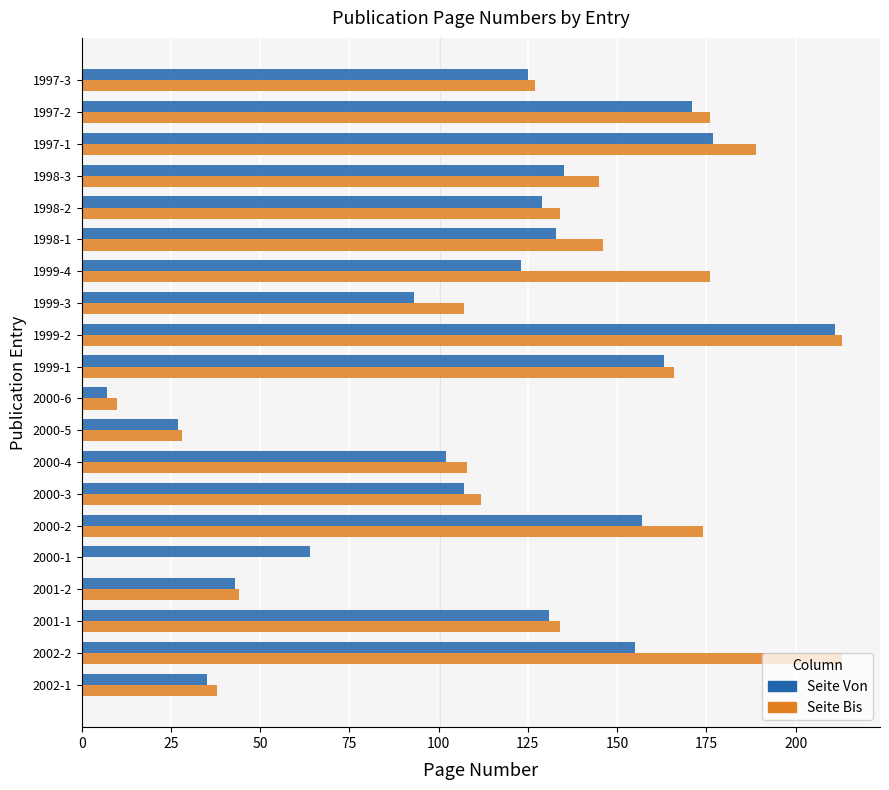

What is the highest value of the Seite Von series?

211